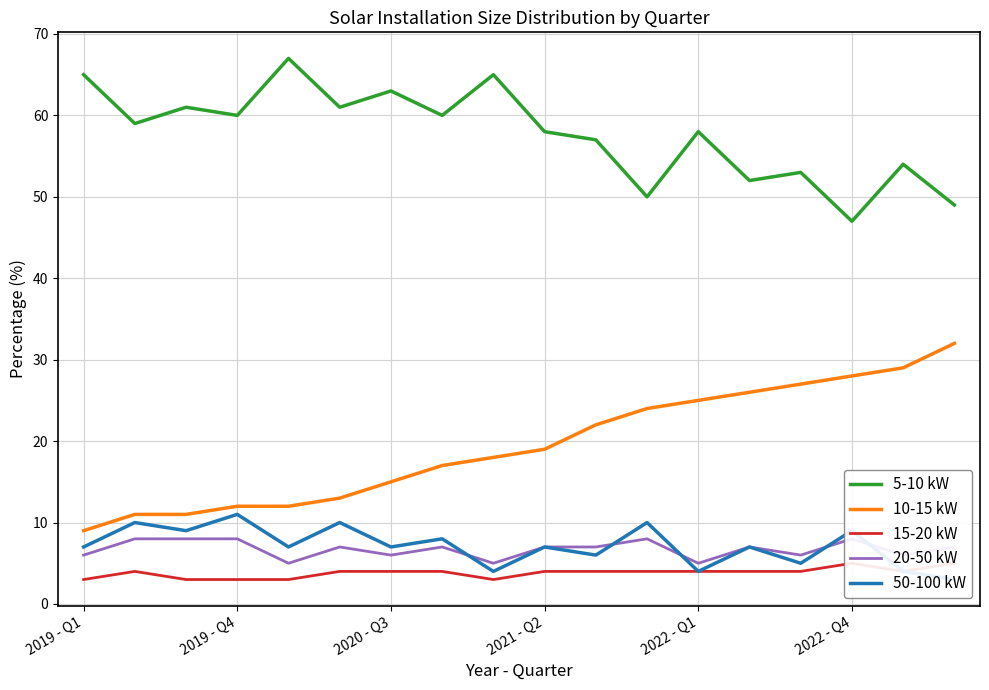

Reading left to right, transcribe all the data shown in this chart.

5-10 kW: 65	59	61	60	67	61	63	60	65	58	57	50	58	52	53	47	54	49
10-15 kW: 9	11	11	12	12	13	15	17	18	19	22	24	25	26	27	28	29	32
15-20 kW: 3	4	3	3	3	4	4	4	3	4	4	4	4	4	4	5	4	5
20-50 kW: 6	8	8	8	5	7	6	7	5	7	7	8	5	7	6	8	6	7
50-100 kW: 7	10	9	11	7	10	7	8	4	7	6	10	4	7	5	9	4	3